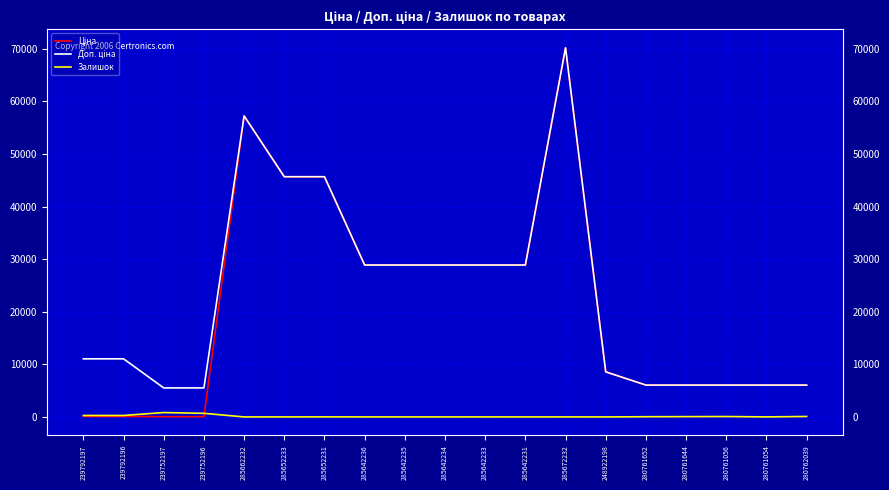

What is the greatest value displayed?

70181.6